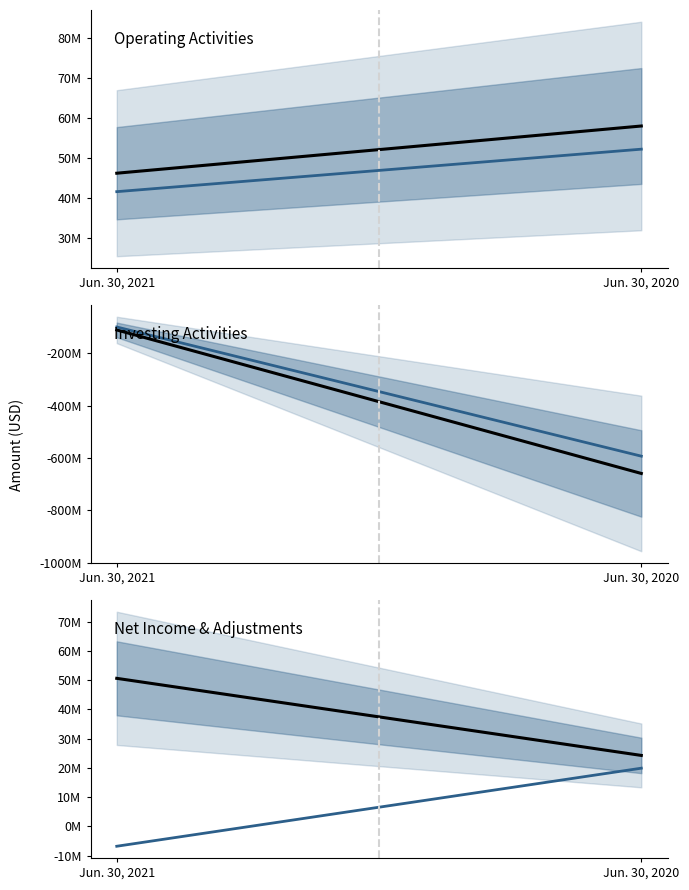

True or false: Net Income has a value of 50582000 at Jun. 30, 2021.

True